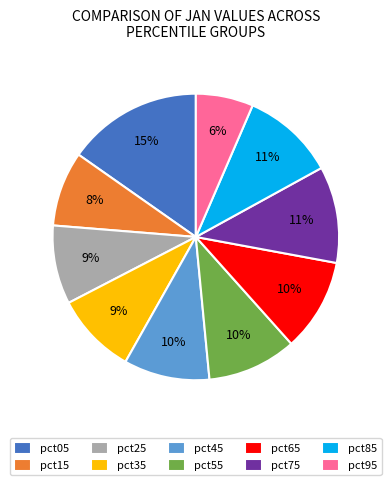

To the nearest percent, what percentage of the pie is pct75?

11%